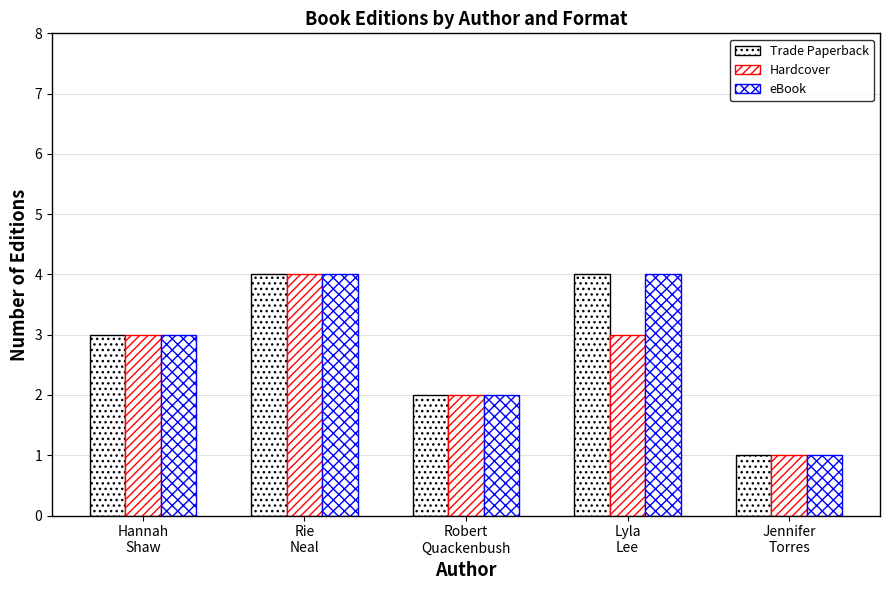

Count the number of categories in the chart.

5